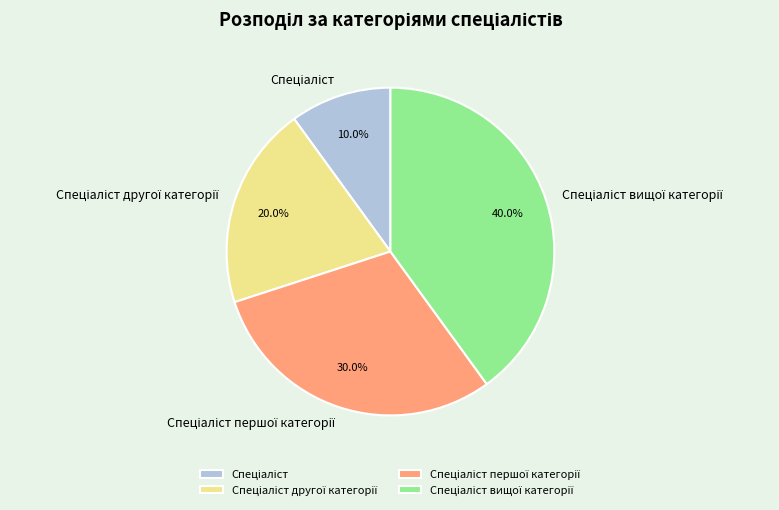

Does any single category account for the majority?

No